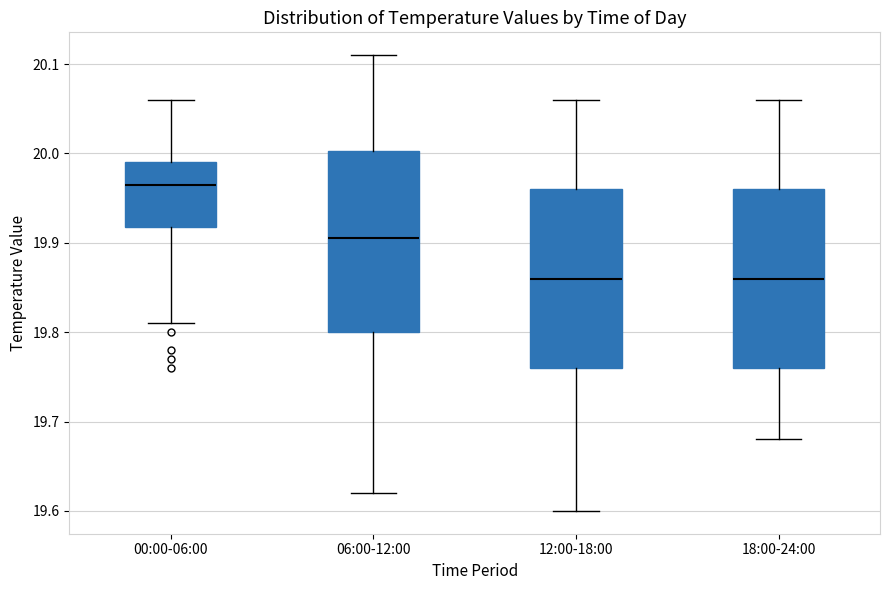

Which box has the highest median line?

00:00-06:00